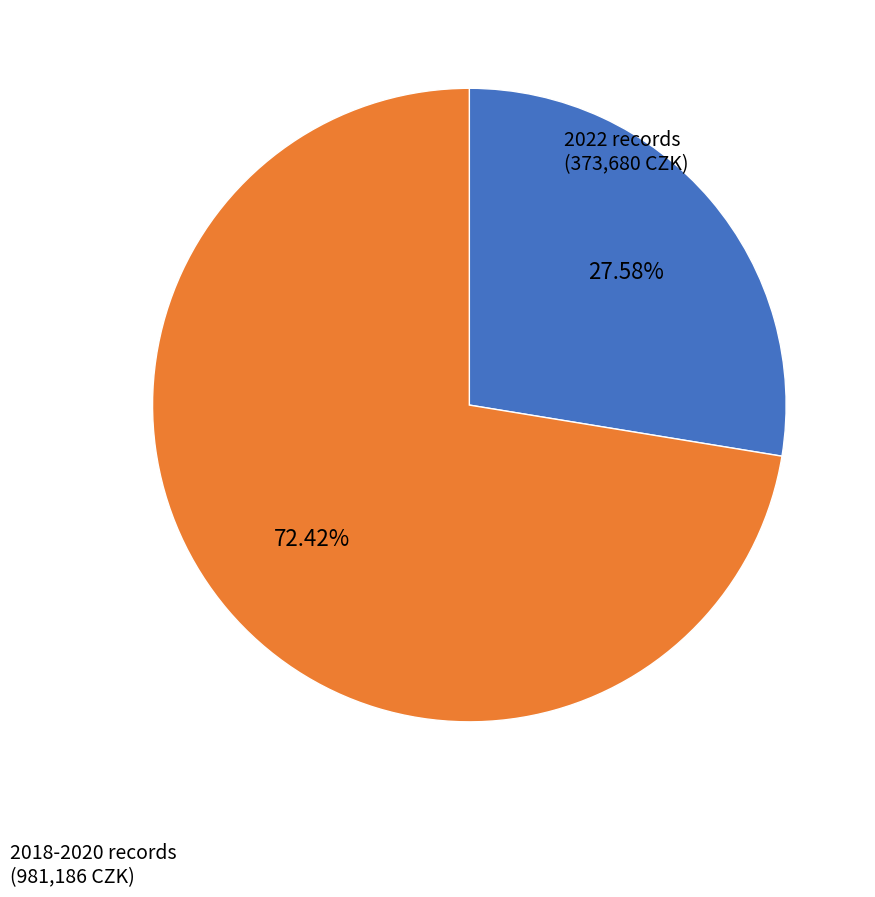

Count the number of slices in the pie.

2